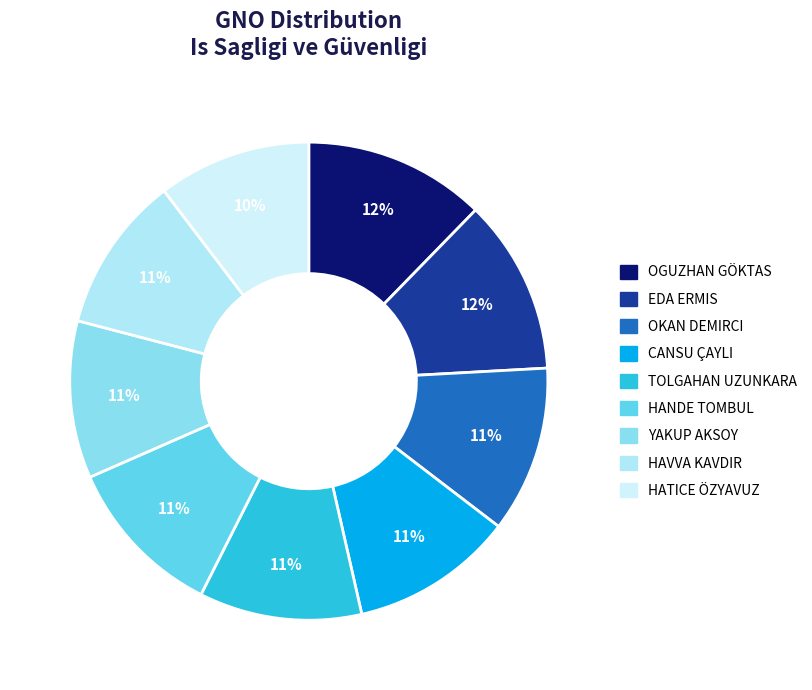

The OGUZHAN GÖKTAS slice represents 12% of the pie. True or false?

True